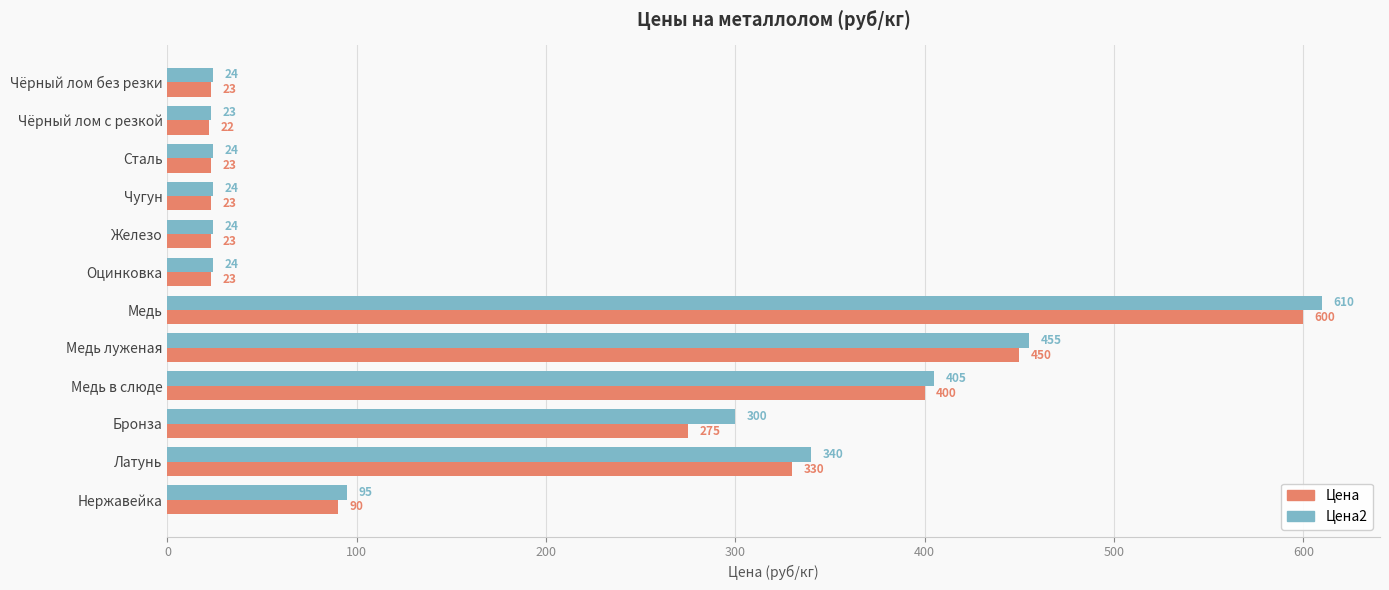

At which label is Цена closest to 311?

Латунь